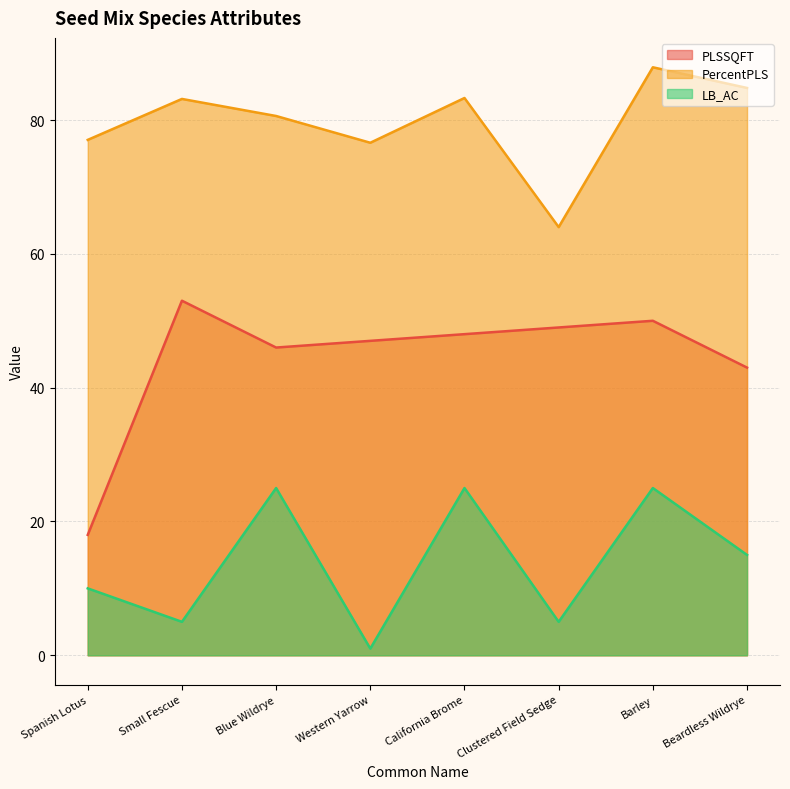

Does the chart have visible grid lines?

Yes